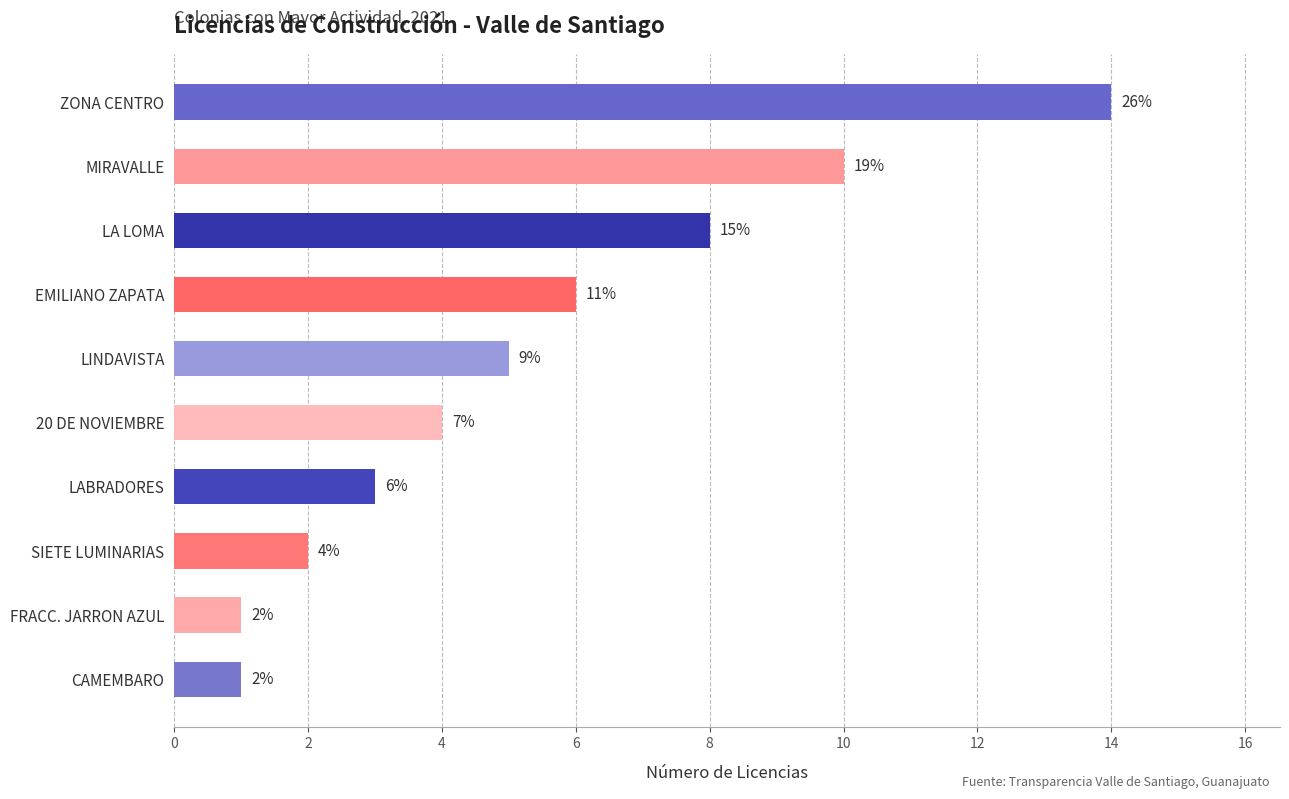

Are the bars horizontal?

Yes